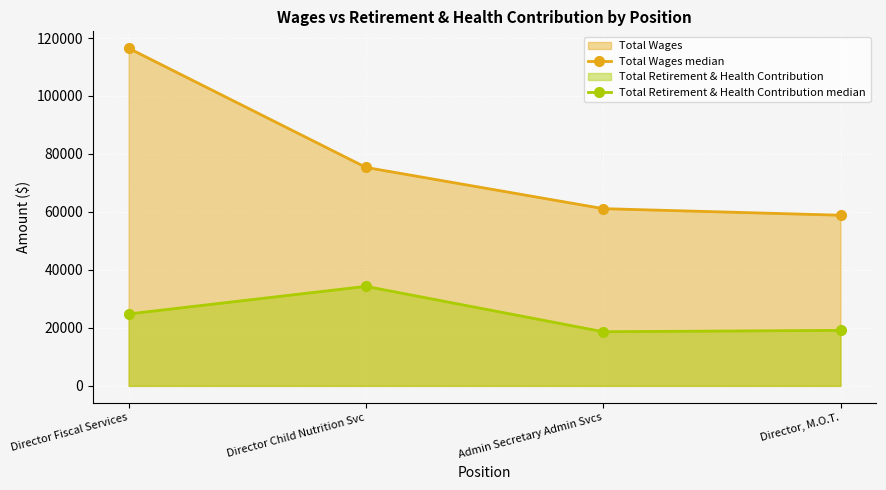

Reading left to right, transcribe all the data shown in this chart.

Total Wages median: 116479	75364	61137	58866
Total Retirement & Health Contribution median: 24809	34332	18675	19151